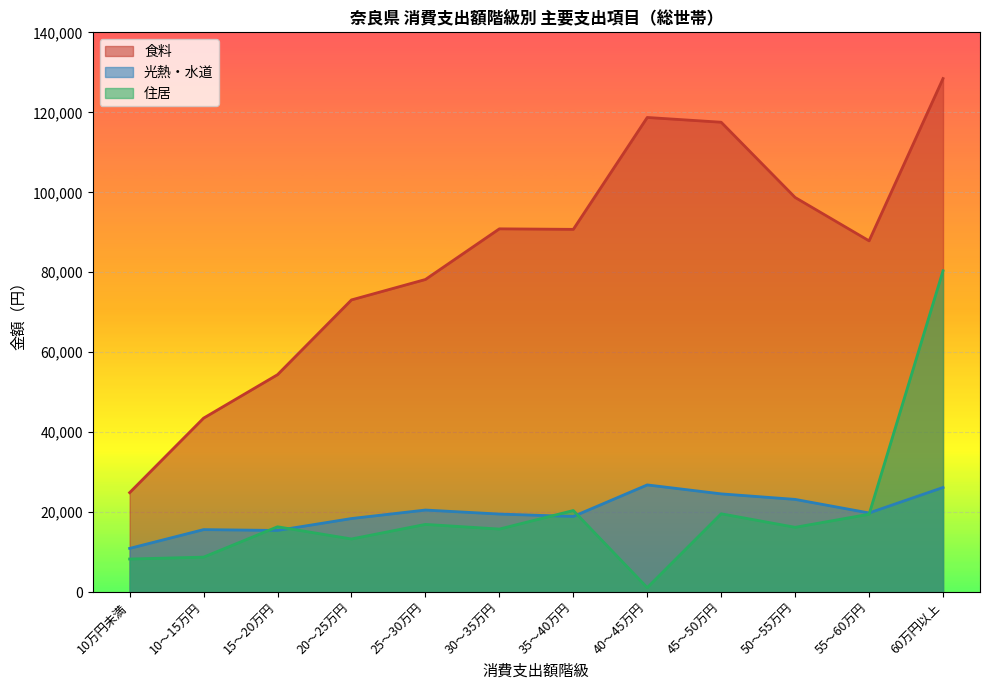

True or false: 食料 has more than 0 interior local peaks.

True